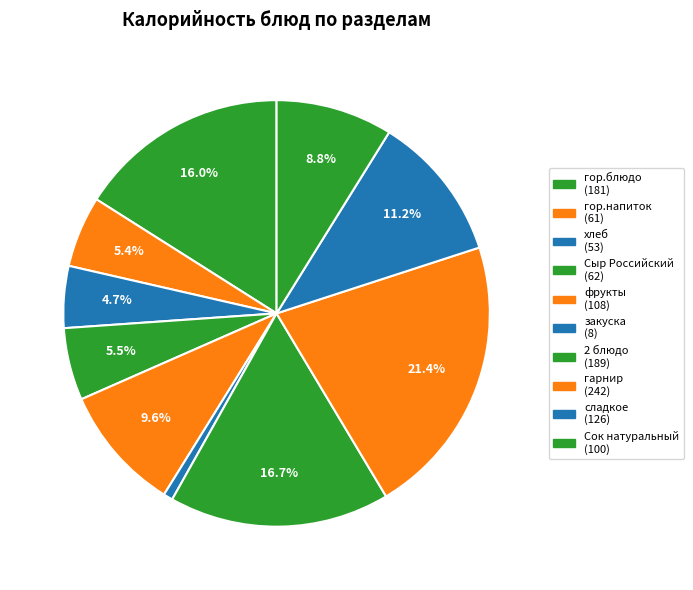

Which slice is the smallest?

закуска